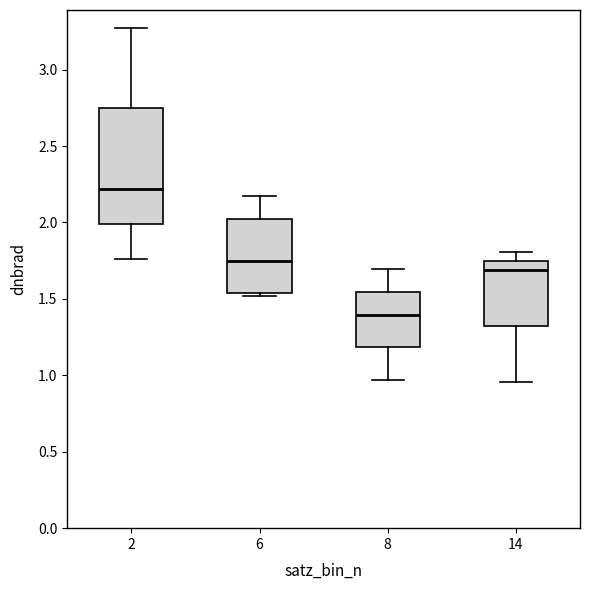

Which box is the tallest, from its lower edge to its upper edge?

2